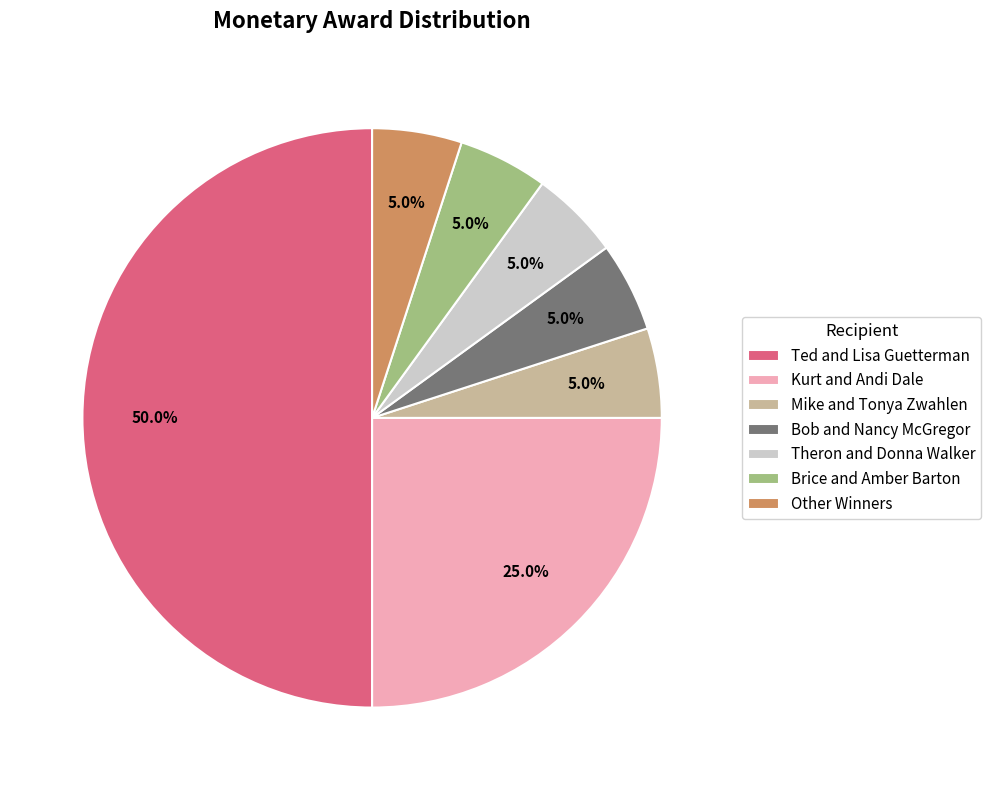

To the nearest percent, what is the average slice percentage?

14%